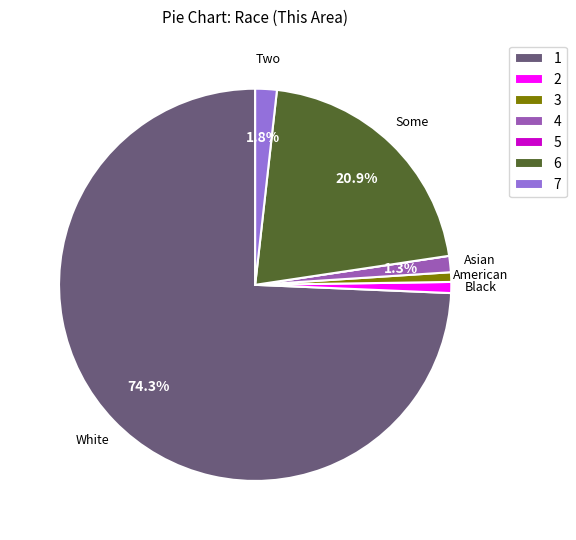

What portion of the pie excludes 4?

98.7%